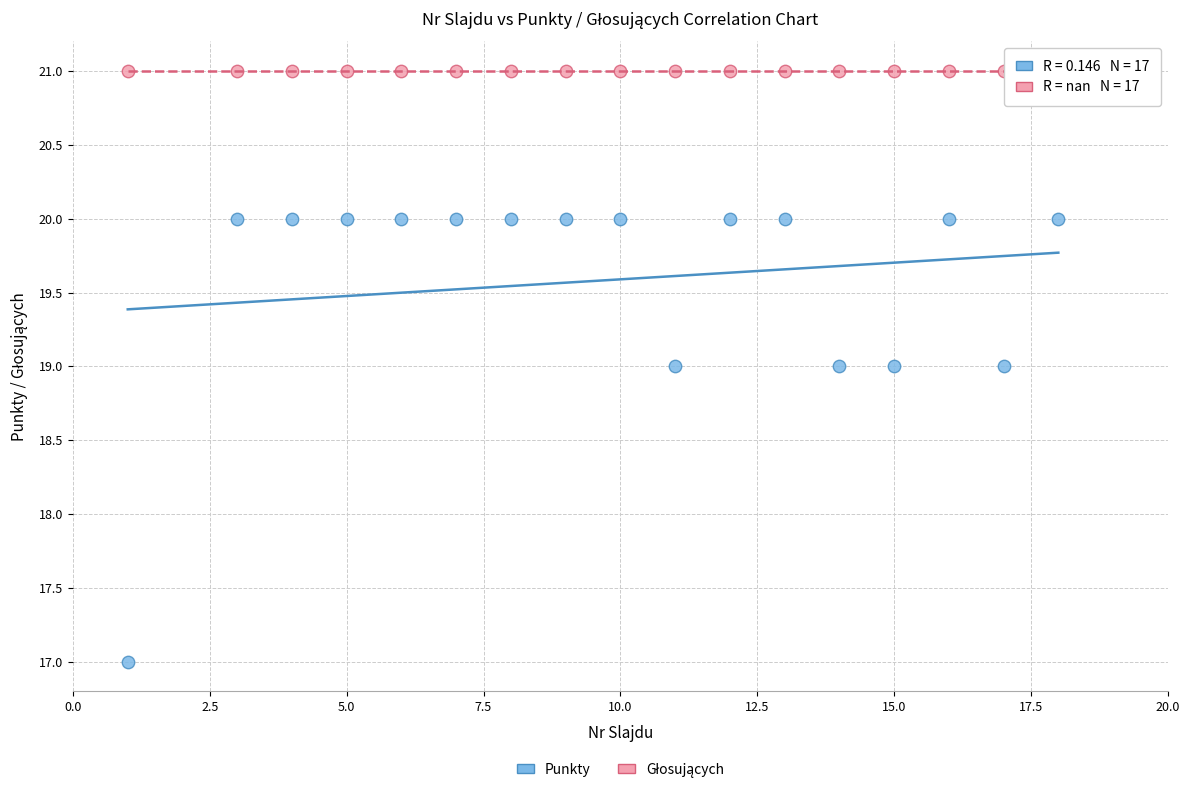

Which series contains the lowest Y value?

Punkty